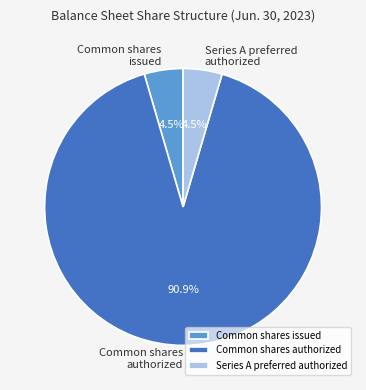

To the nearest percent, what is the difference between the largest and smallest slice percentages?

86%